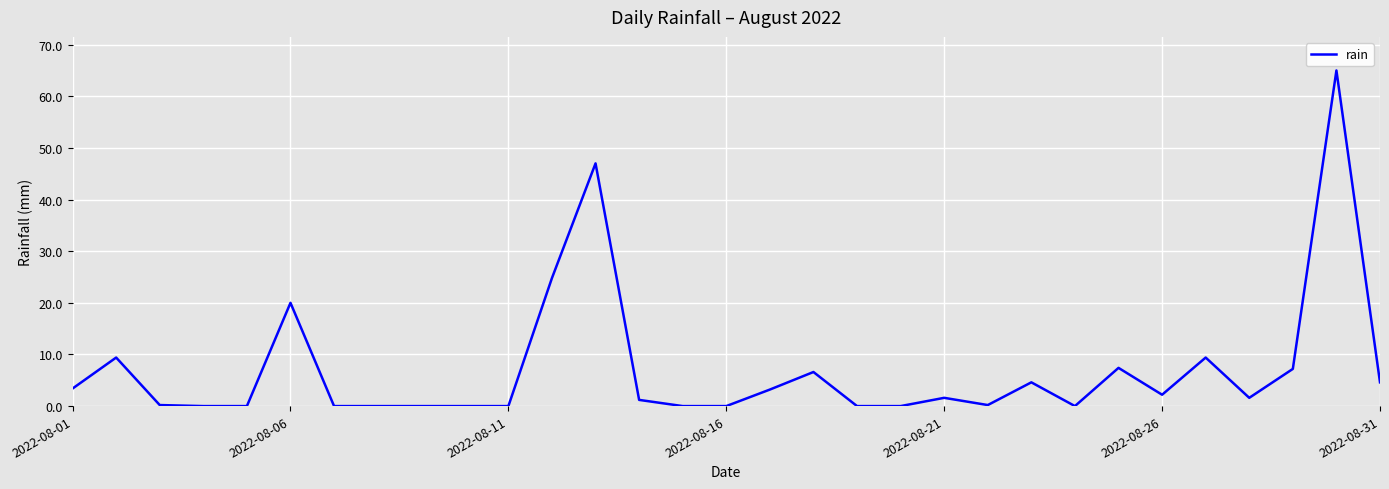

What is the difference between the maximum and minimum values?

65.0